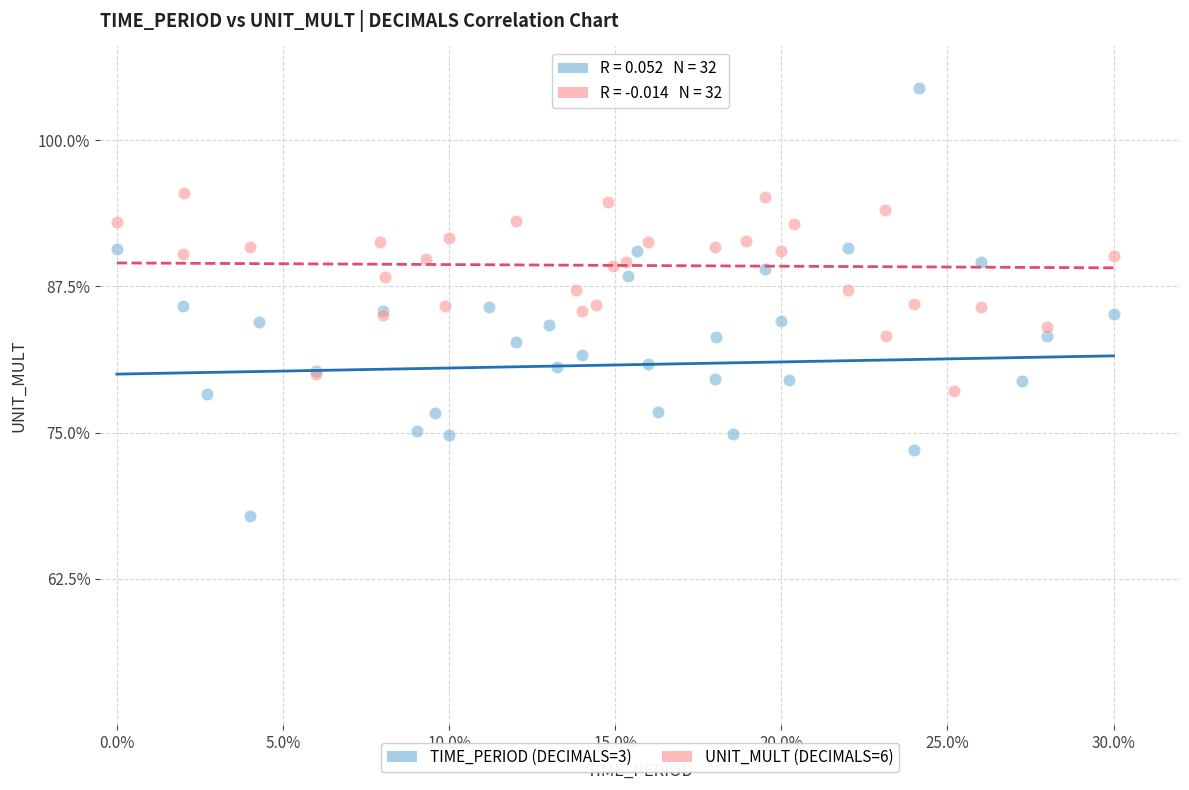

Which series contains the highest Y value?

TIME_PERIOD (DECIMALS=3)